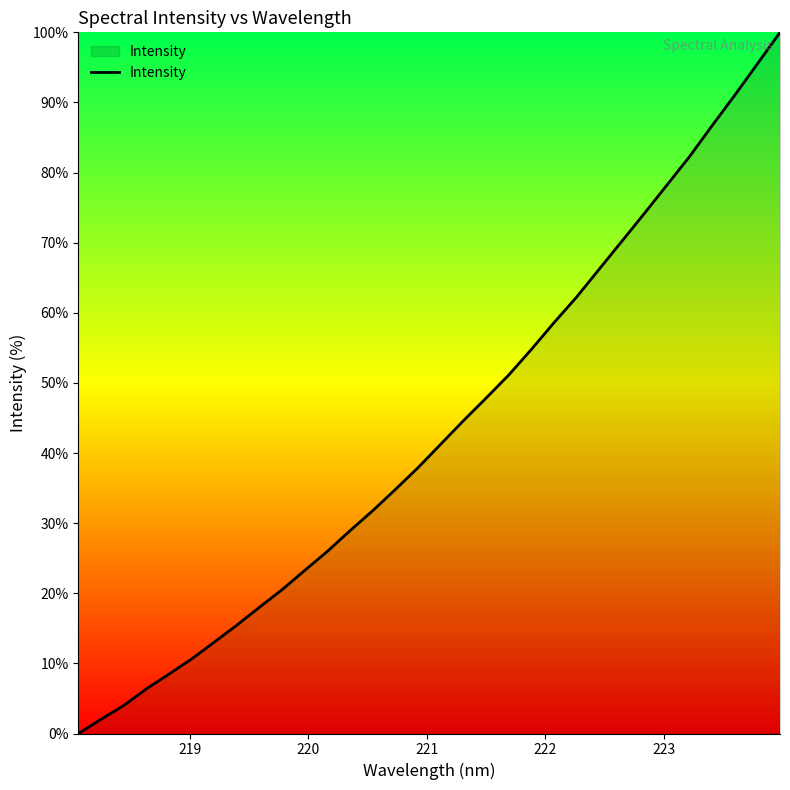

How many lines are shown in the chart?

1